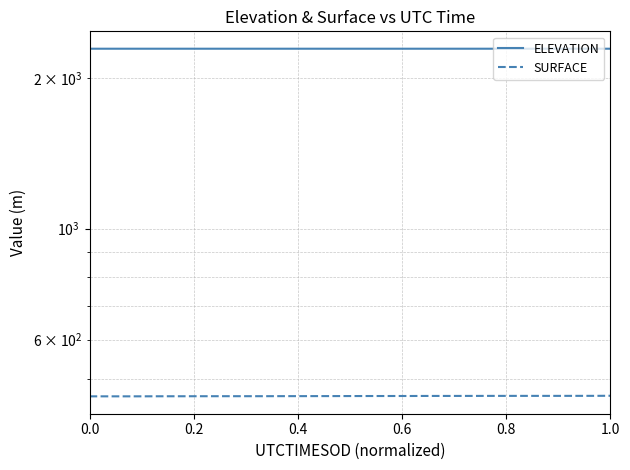

What are all the series names shown in the legend?

ELEVATION, SURFACE